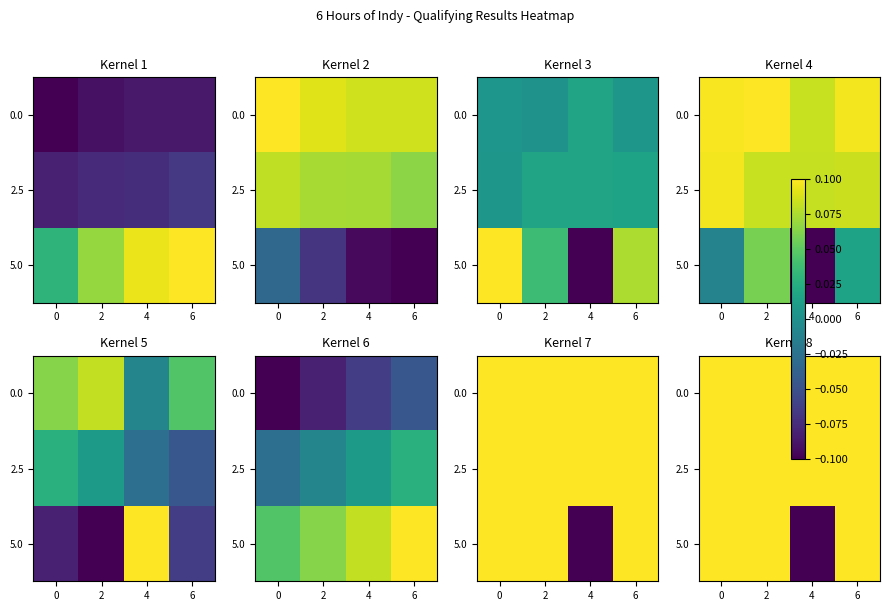

The row_2 series shows 0.0 at 2. True or false?

False